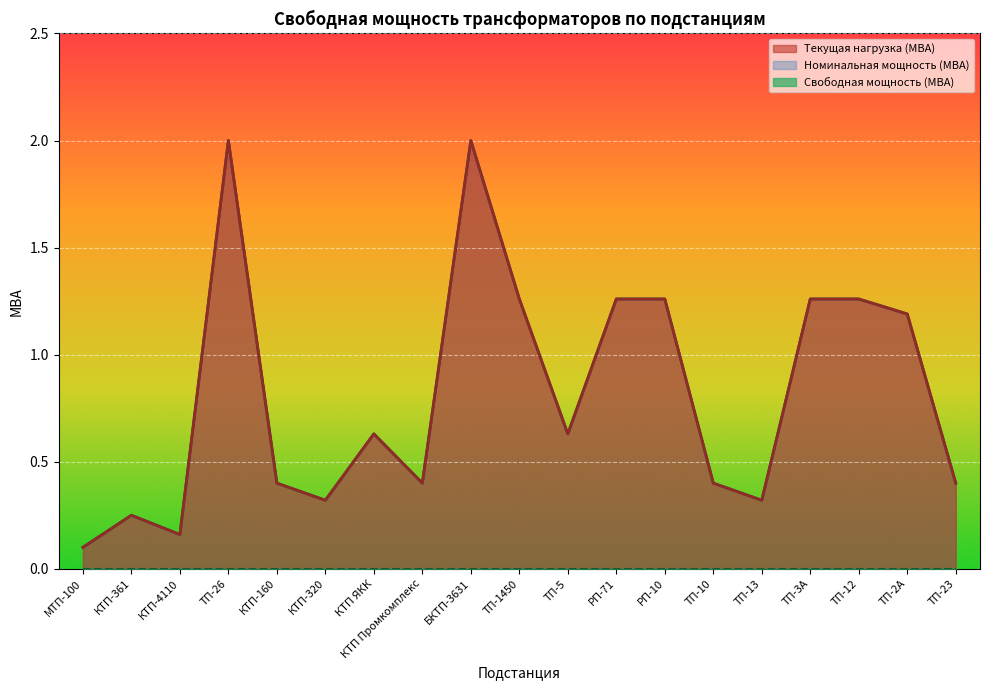

Which category has the lowest value across all series?

МТП-100